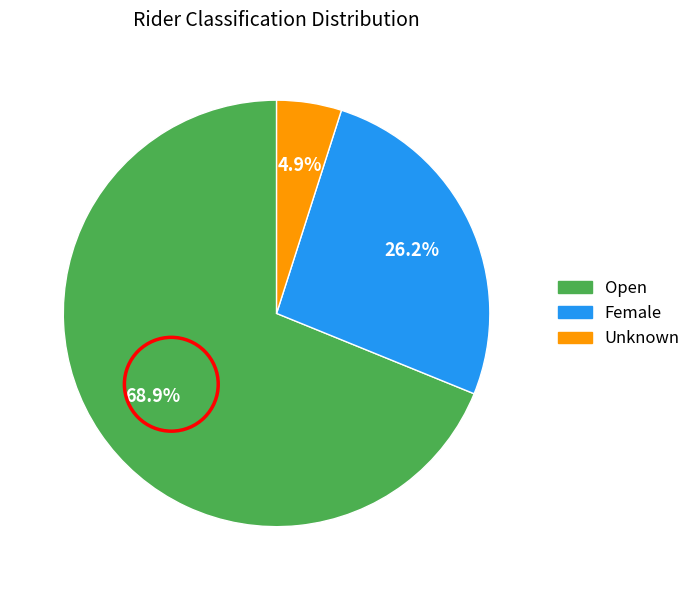

What portion of the pie excludes Unknown?

95.1%